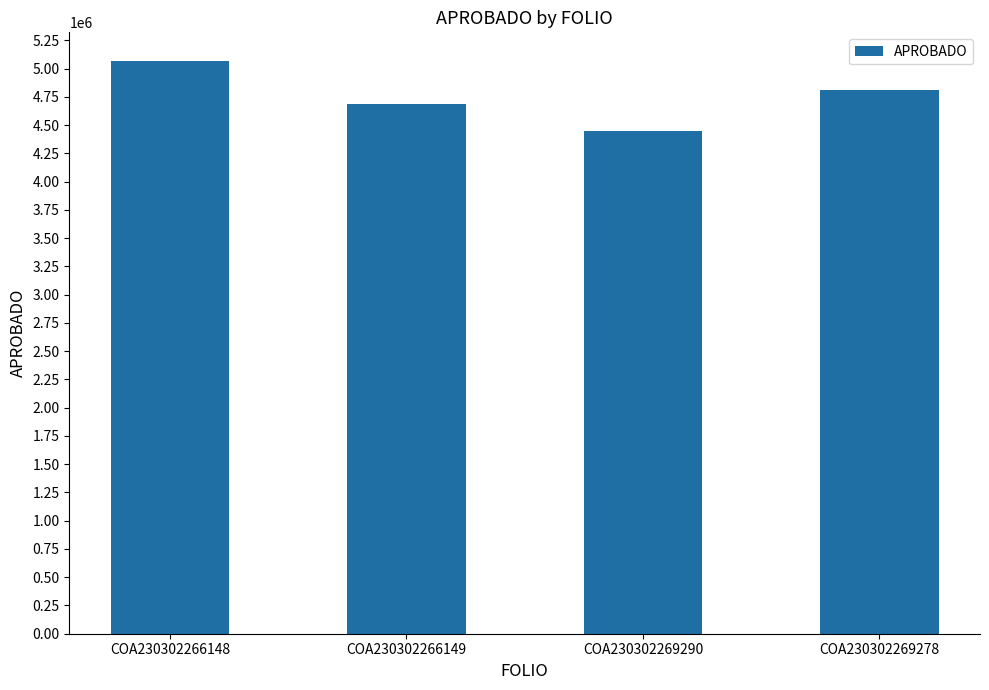

Count the values in the range 4685000 to 5067500.

3